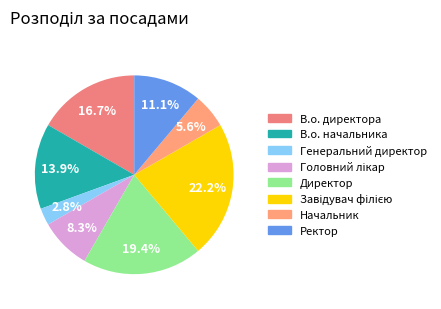

Rank the categories by value from lowest to highest.

Генеральний директор, Начальник, Головний лікар, Ректор, В.о. начальника, В.о. директора, Директор, Завідувач філією